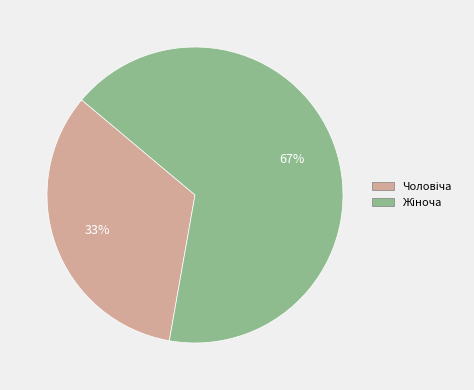

Is there a majority slice in this chart?

Yes